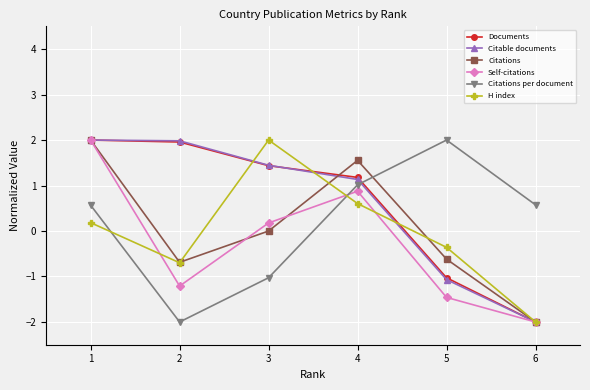

Which series changed the most between 2 and 4?

Citations per document